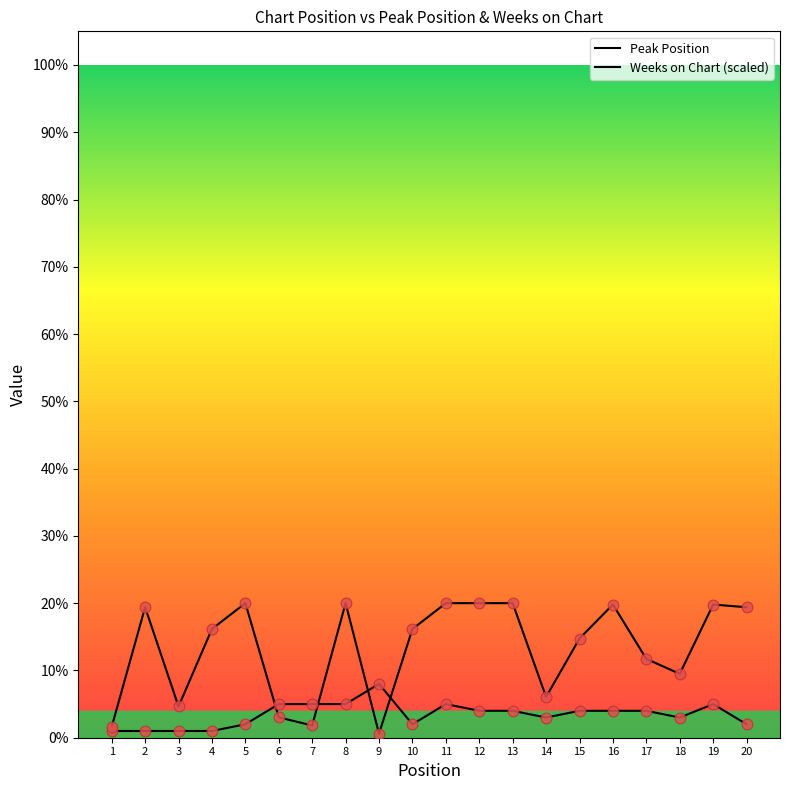

Is the value of Weeks on Chart (scaled) at 19 greater than the value of Peak Position at 10?

Yes